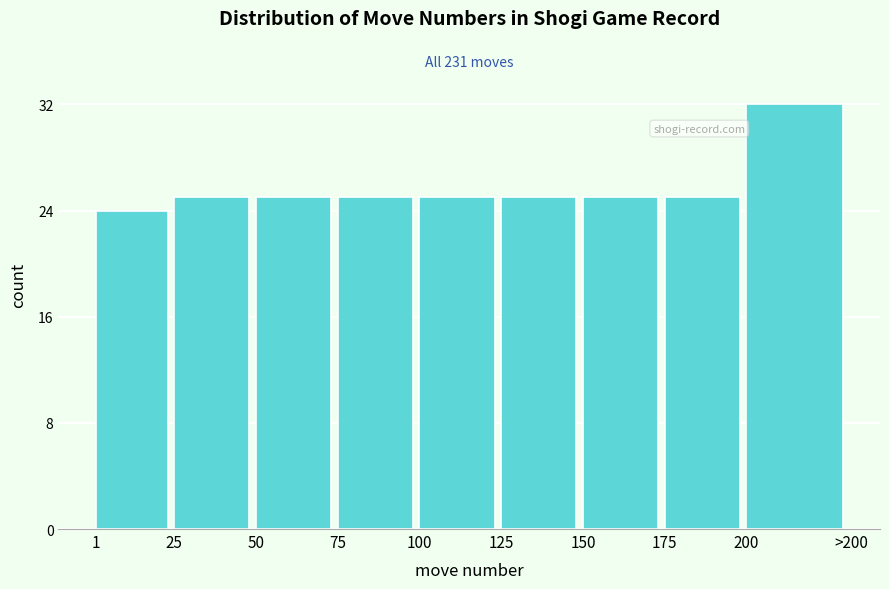

Reading right to left, what are all the values shown in this chart?

32	25	25	25	25	25	25	25	24